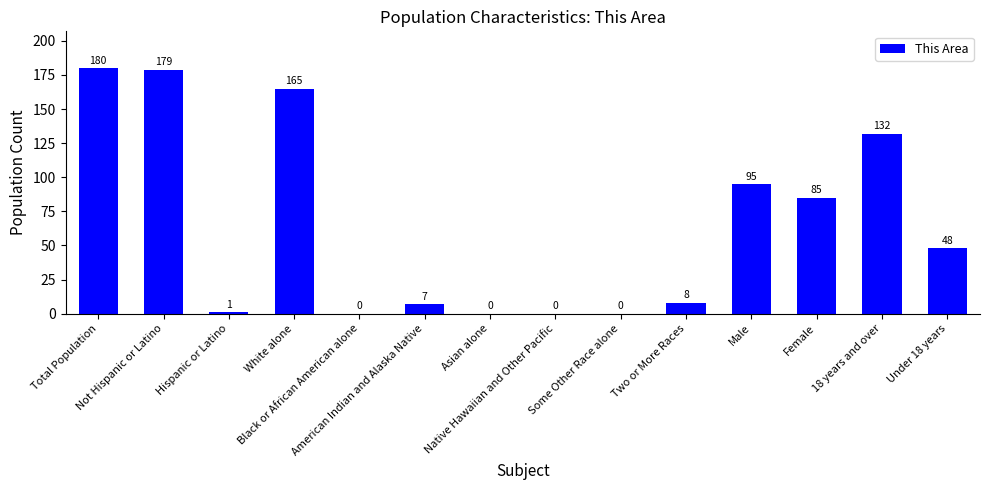

What is the greatest value displayed?

180